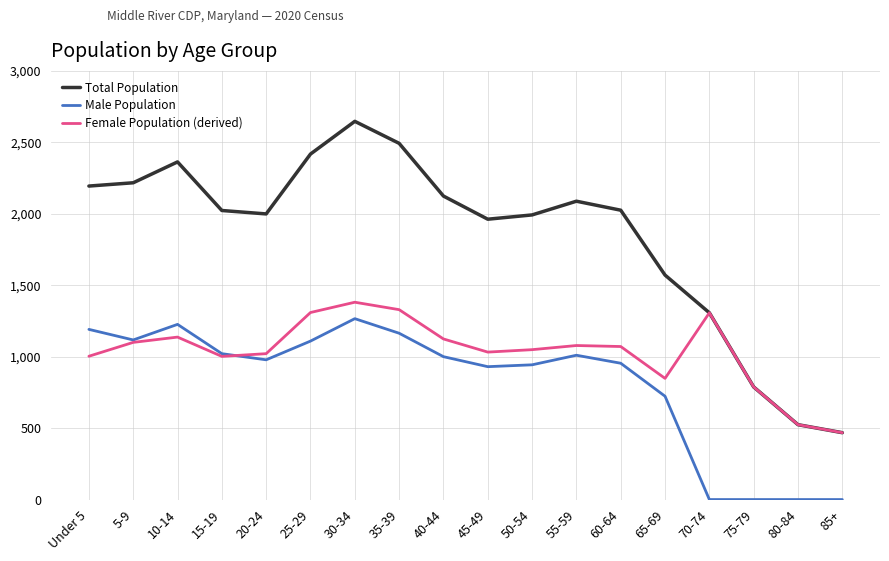

What is the sum of the Total Population values at 20-24 and 5-9?

4216